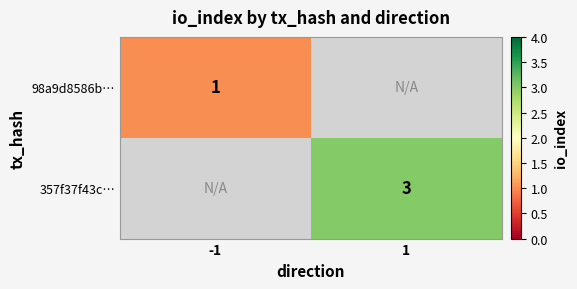

The 357f37f43c… series shows 4 at 1. True or false?

False